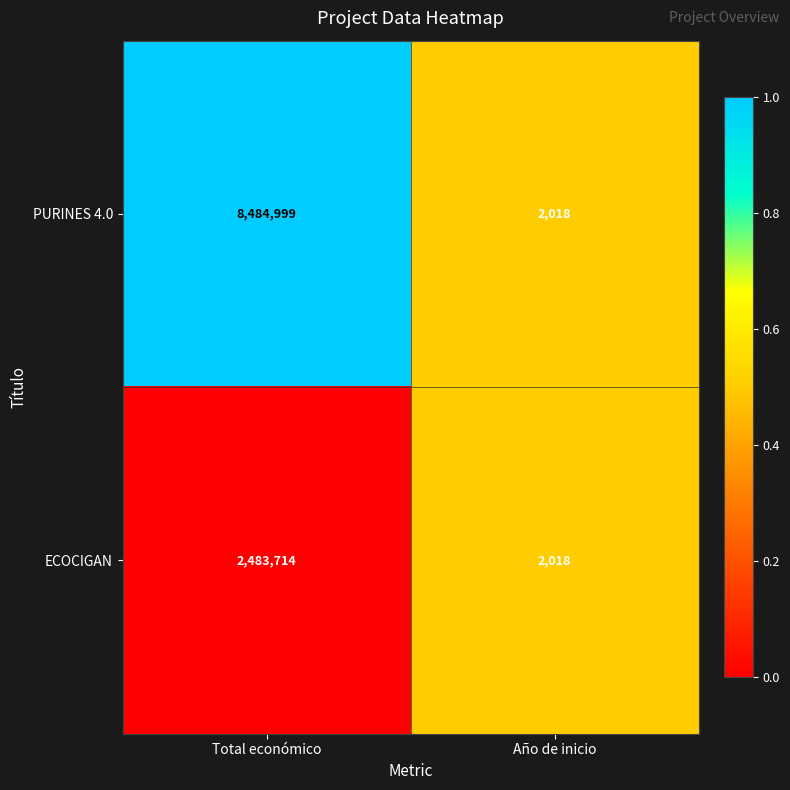

Is it true that ECOCIGAN equals 708385 at Total económico?

False